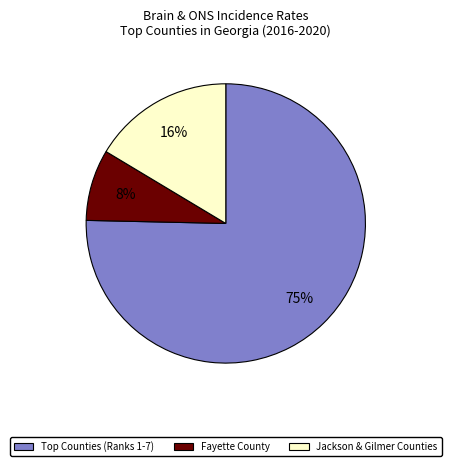

How many segments does this pie chart have?

3